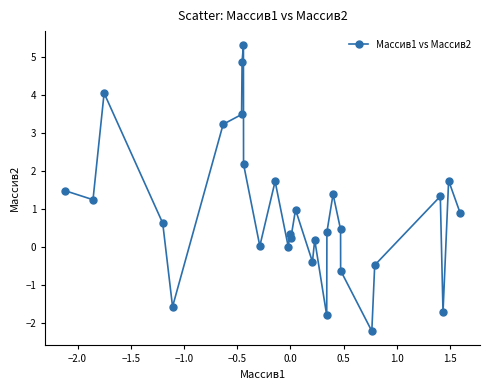

What is the value of the 16th point from the left?

1.0